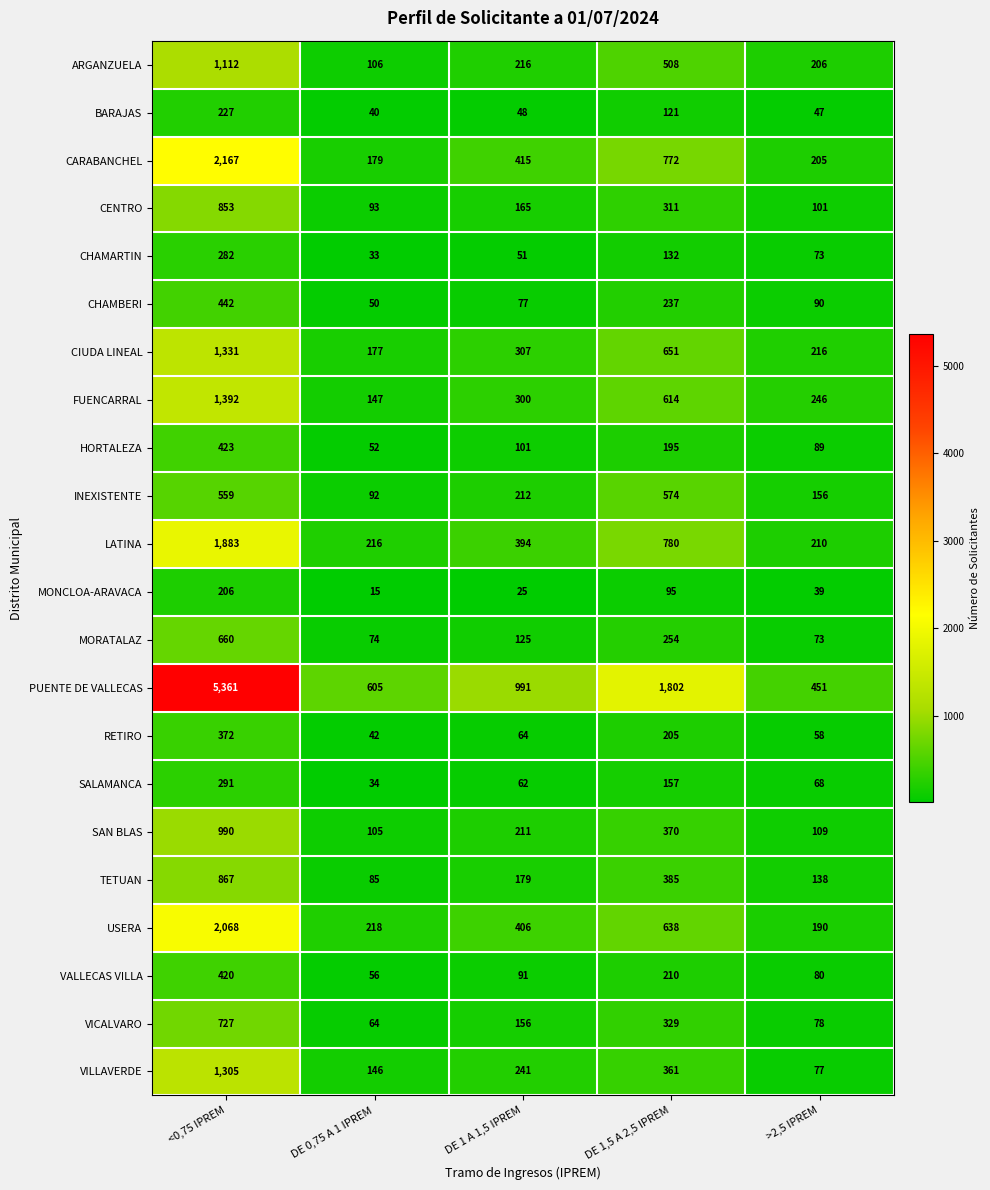

Is the value of SAN BLAS at >2,5 IPREM greater than the value of TETUAN at >2,5 IPREM?

No